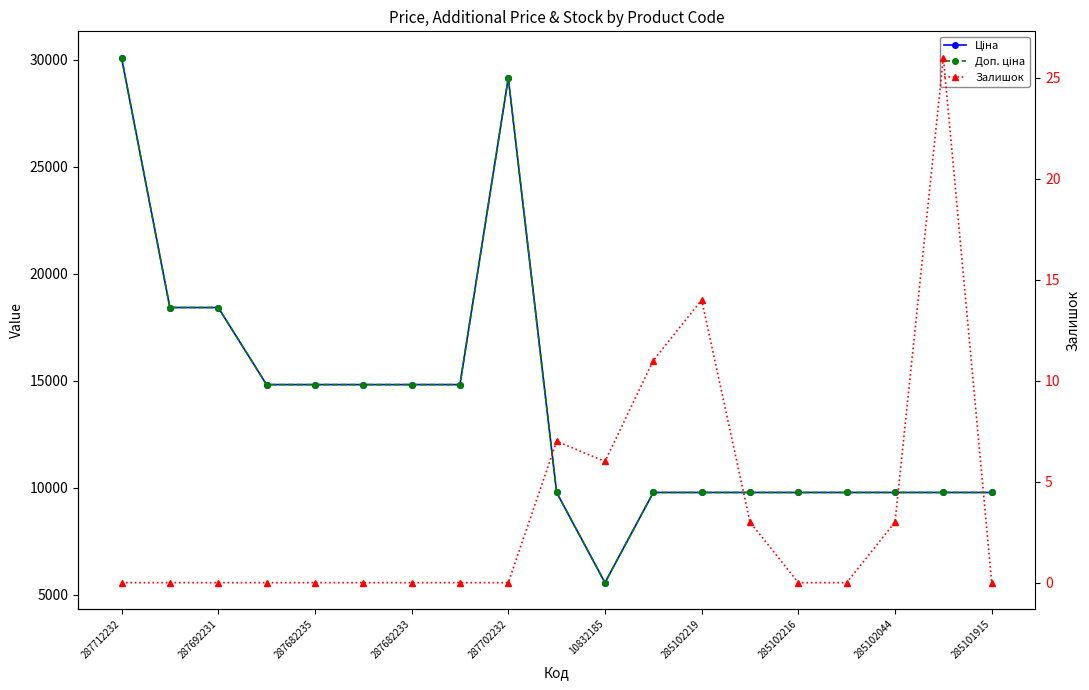

Rank the series at 285102216 from lowest to highest value.

Залишок, Ціна, Доп. ціна